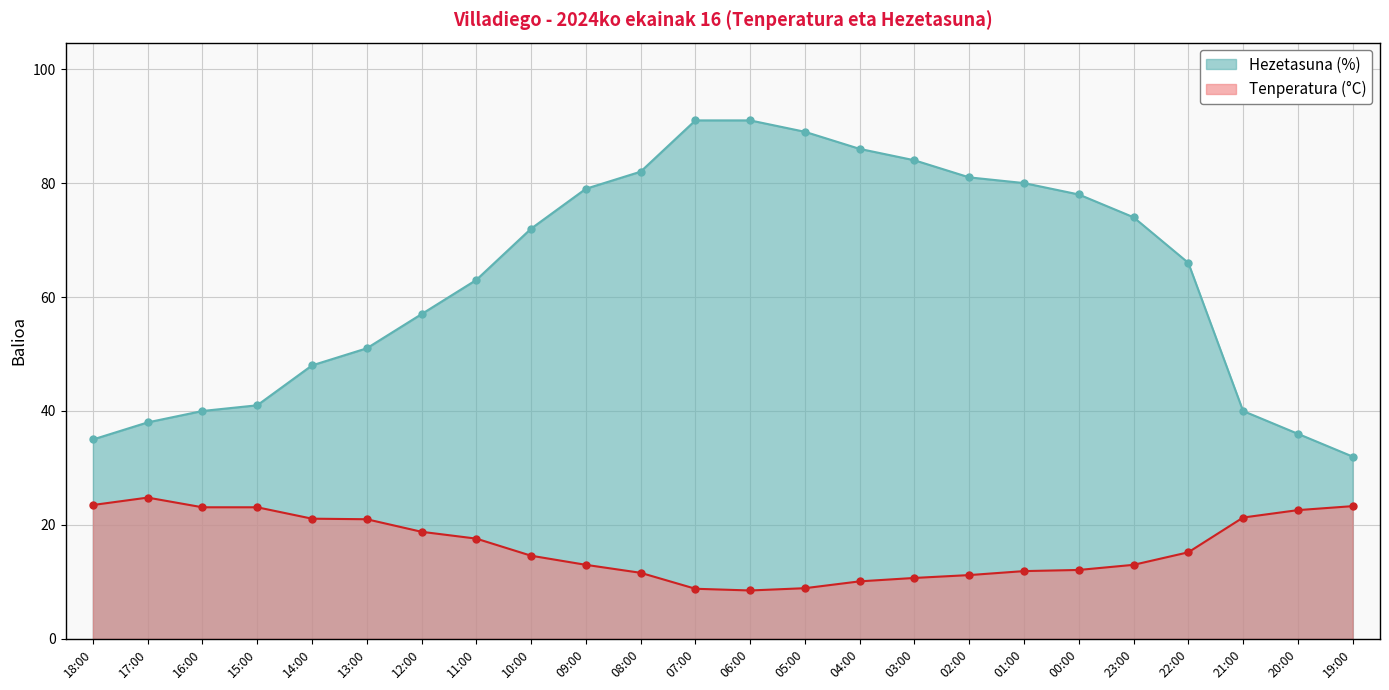

Which series has the largest total across all categories?

Hezetasuna (%)